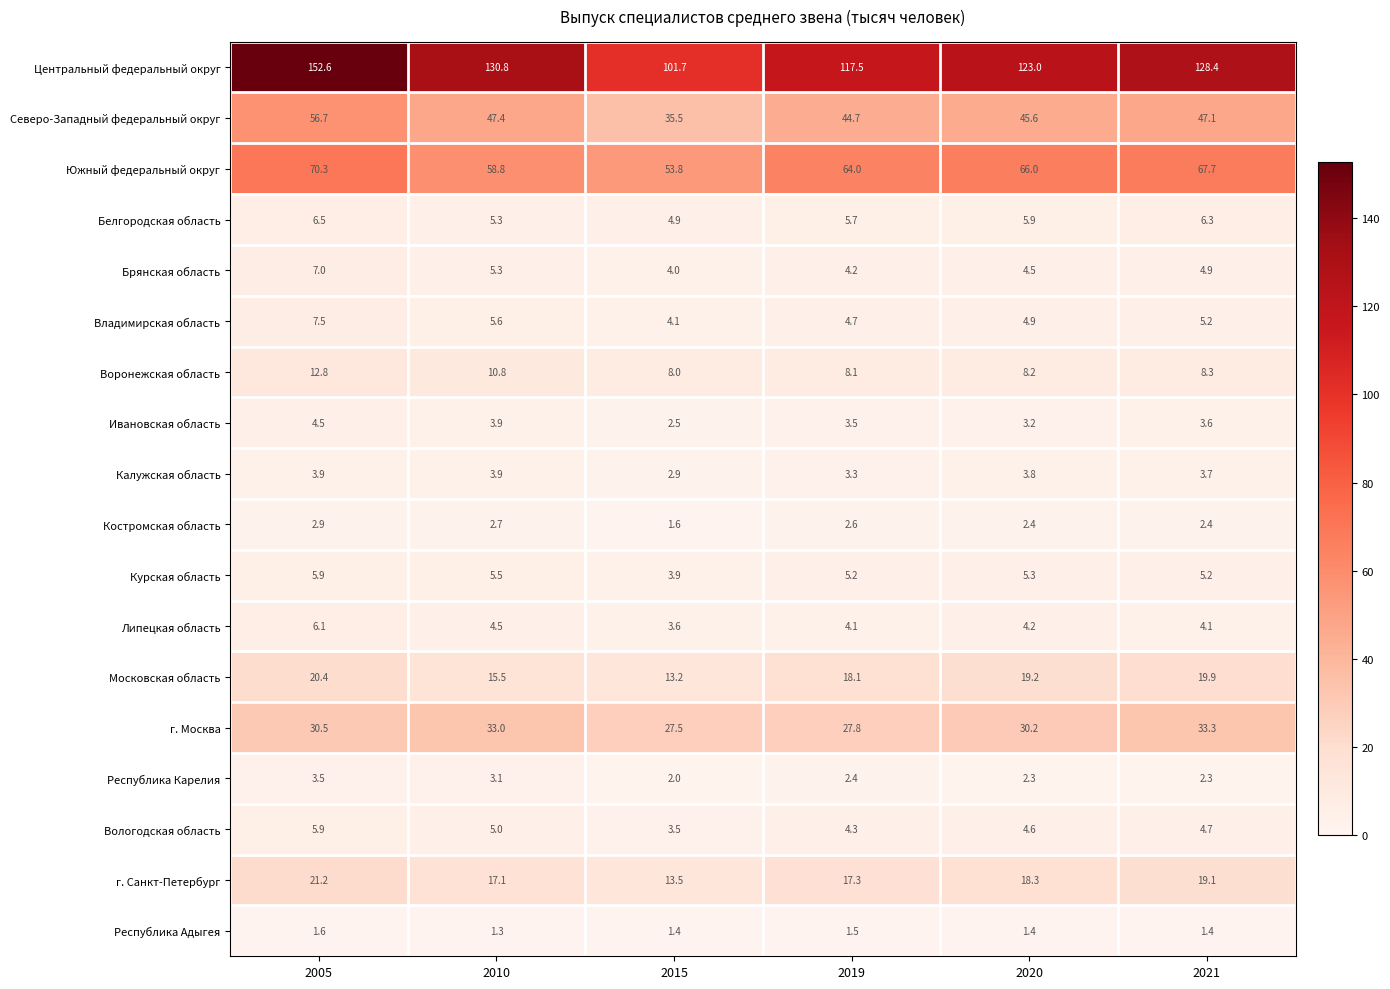

At which label does г. Москва first exceed 30?

2005